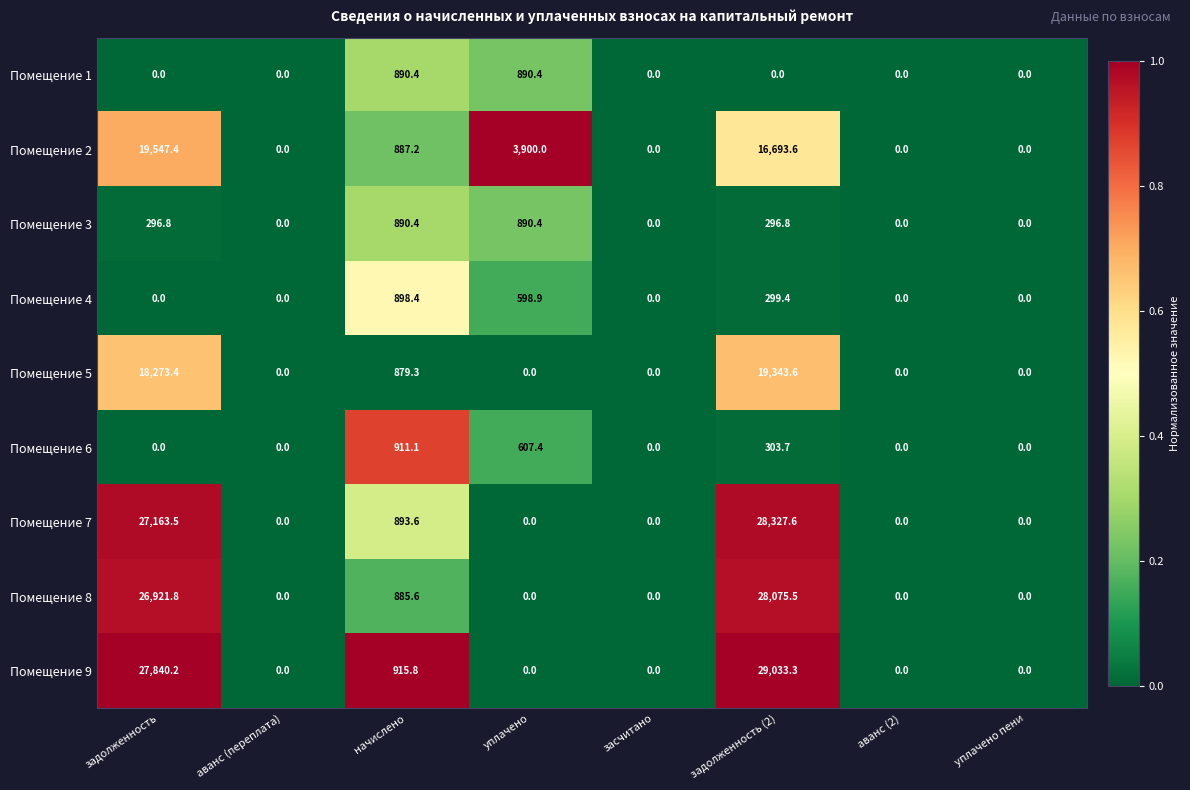

Which series has the largest total across all categories?

Помещение 9